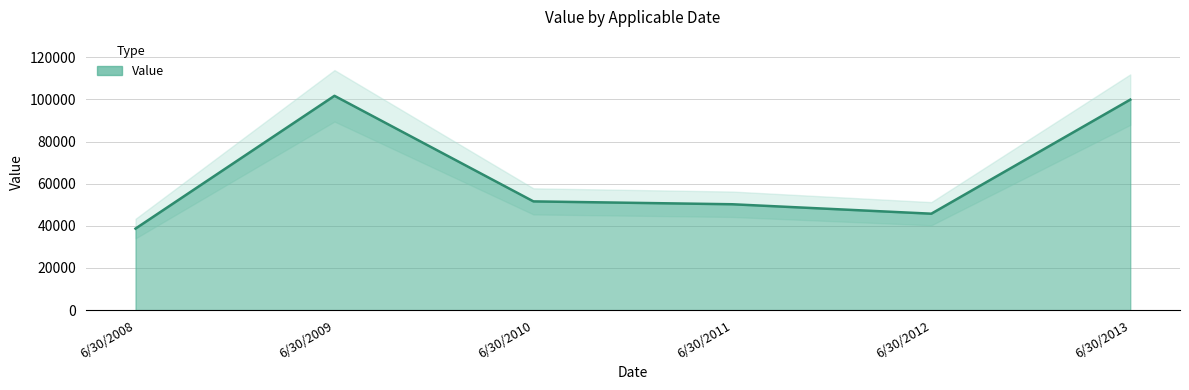

How many categories are shown in the chart?

6